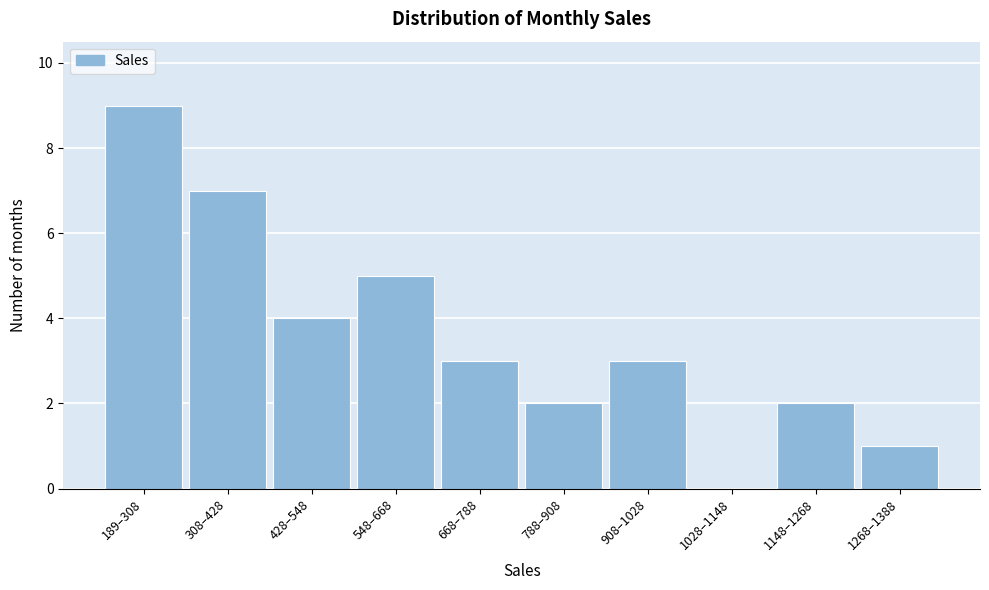

Reading right to left, list all the values displayed in this chart.

1268–1388=1	1148–1268=2	1028–1148=0	908–1028=3	788–908=2	668–788=3	548–668=5	428–548=4	308–428=7	189–308=9